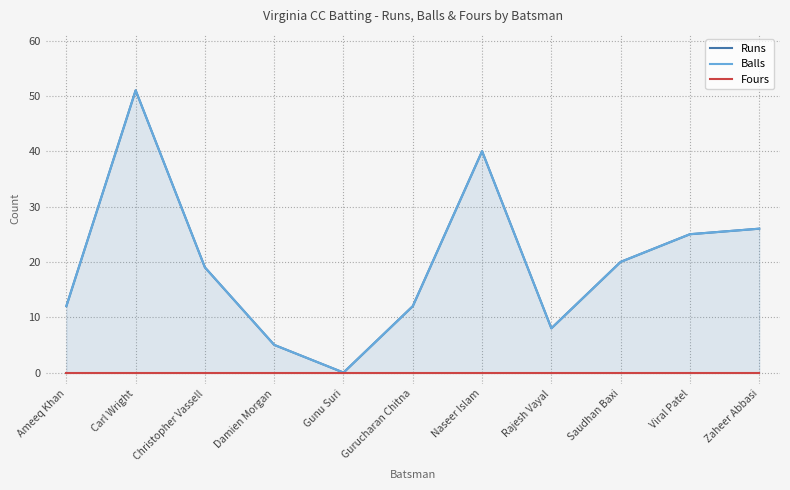

What position from the right is Gunu Suri?

7